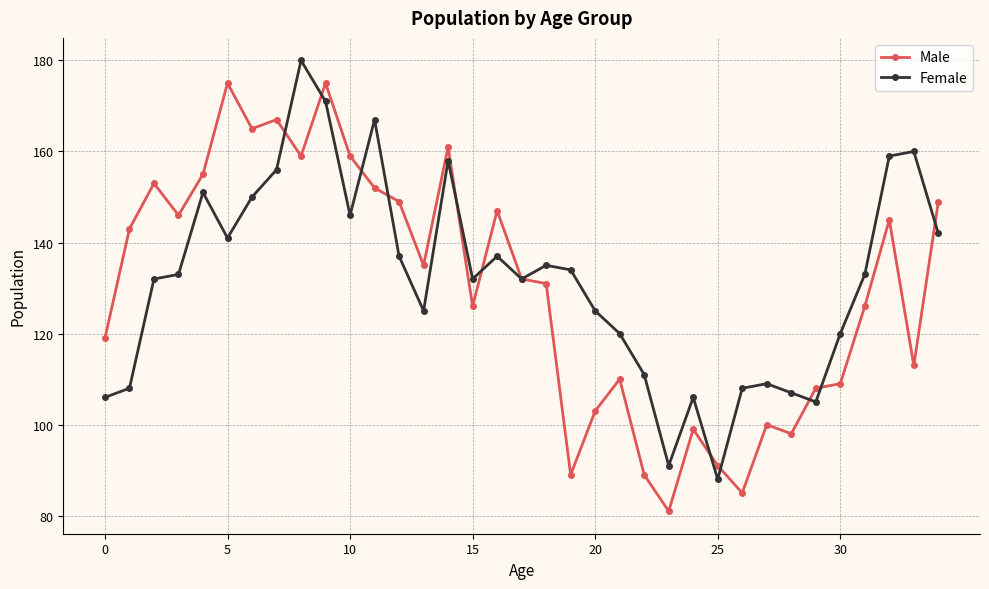

What are all the series names shown in the legend?

Male, Female